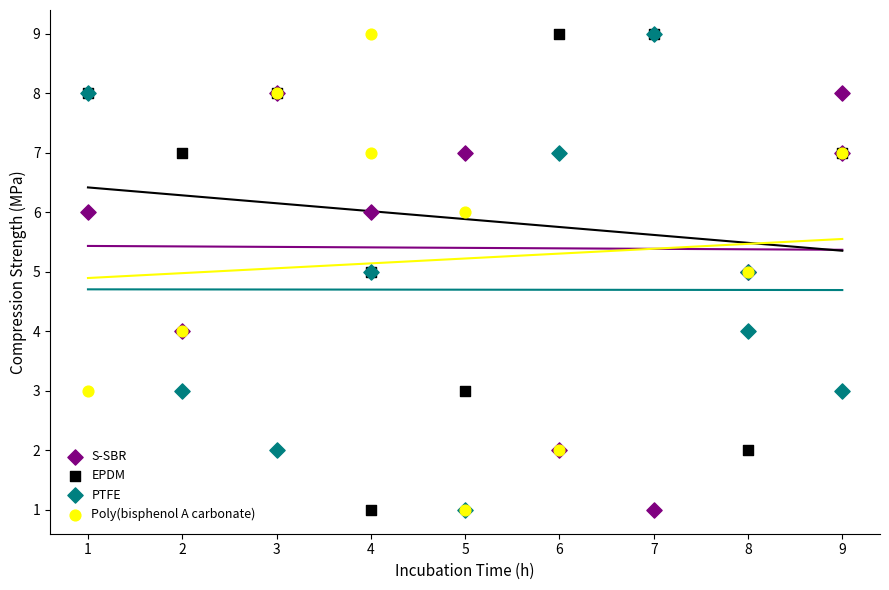

What are all the series names shown in the legend?

S-SBR, EPDM, PTFE, Poly(bisphenol A carbonate)